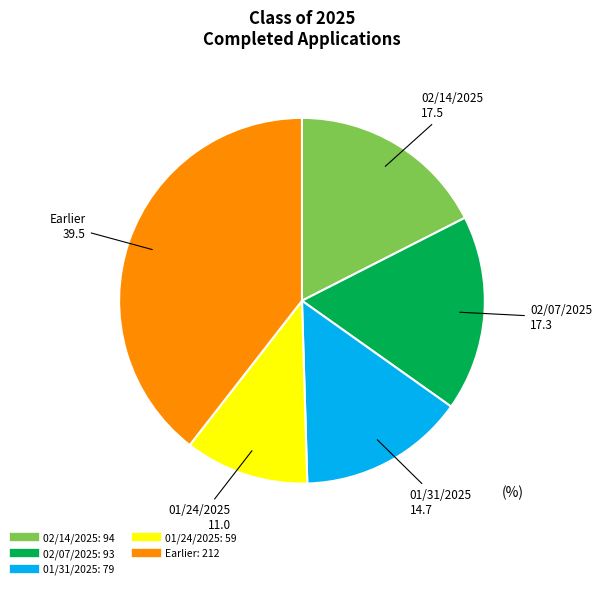

Is there a majority slice in this chart?

No